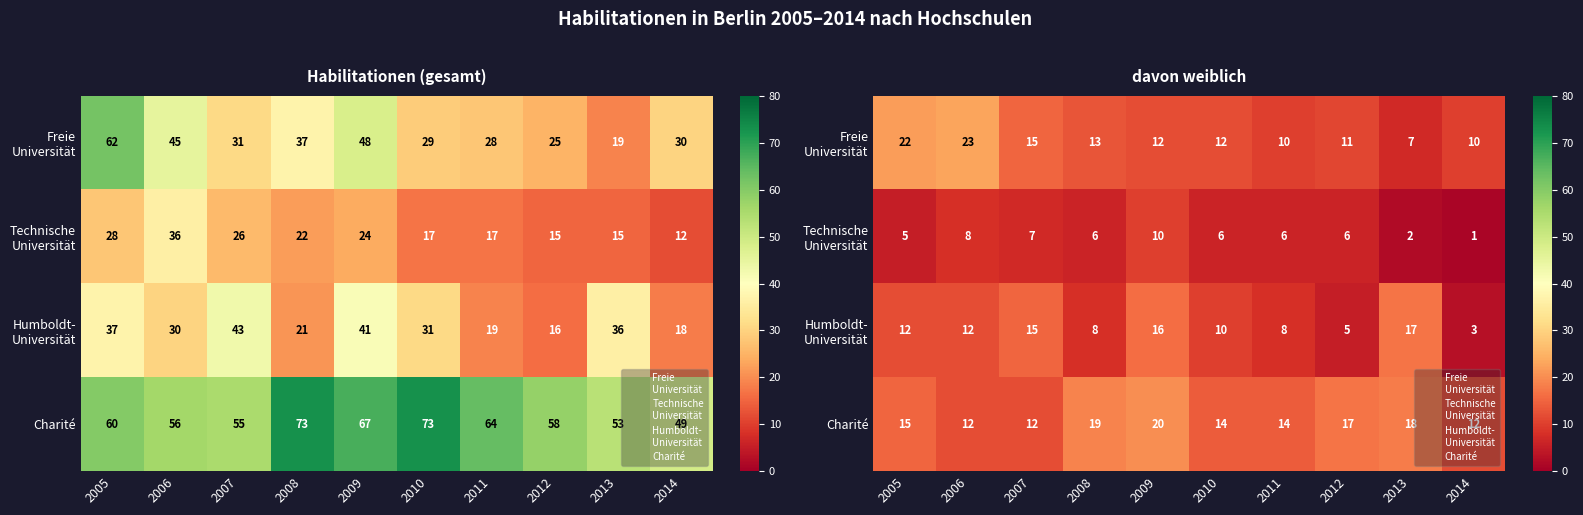

Which series has the largest range (max minus min)?

Freie Universität